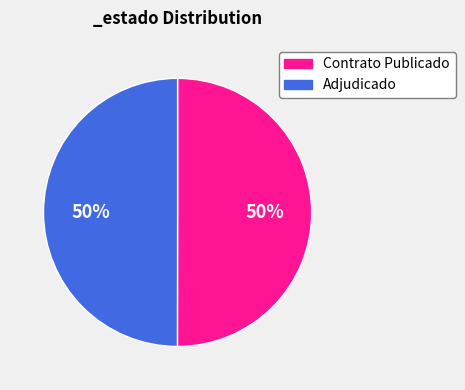

What percentage is the Contrato Publicado slice, to the nearest percent?

50%